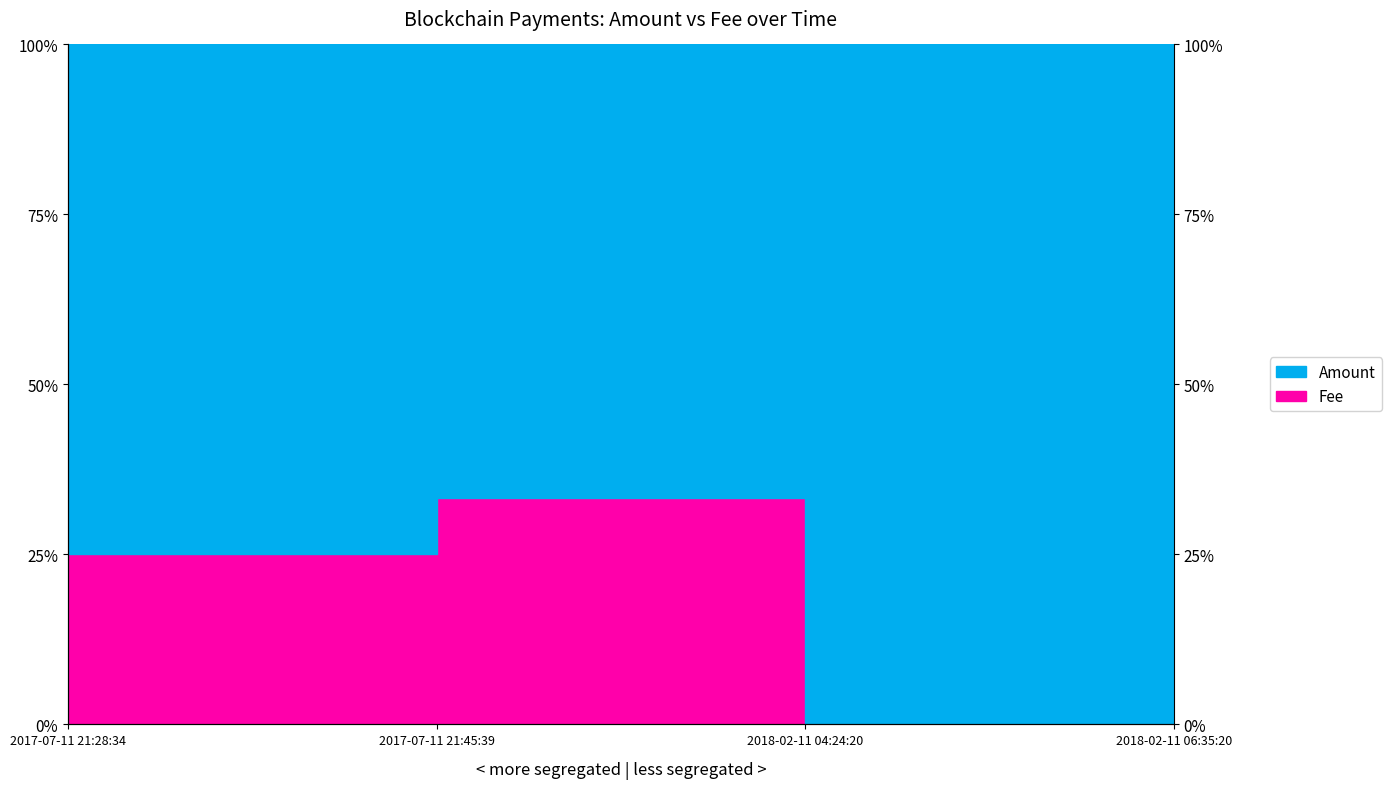

Which category has the highest value across all series?

2017-07-11 21:45:39